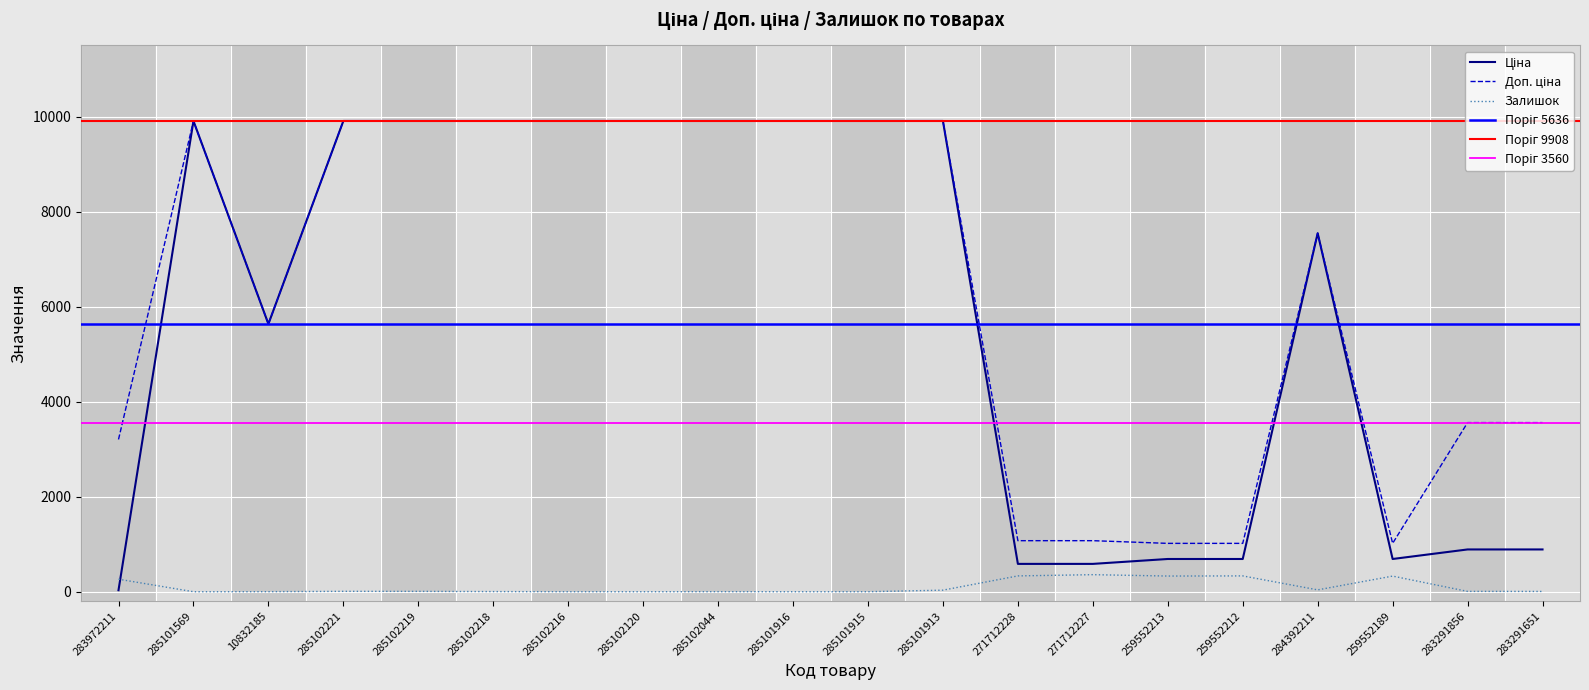

In Доп. ціна, how many points are higher than both neighbors (excluding endpoints)?

2